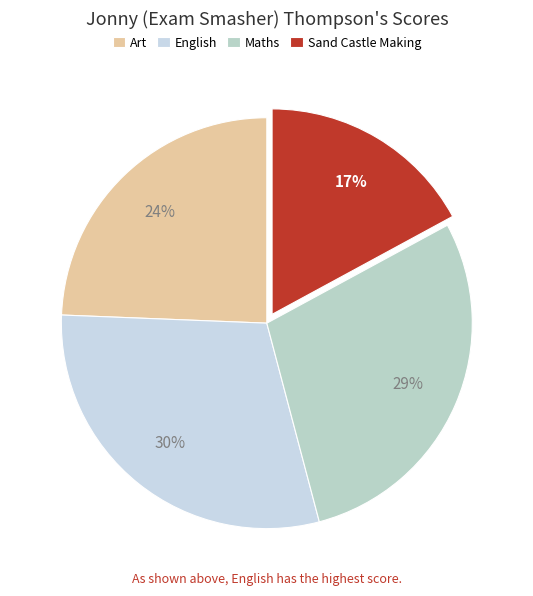

How much of the chart is everything except Art?

75.6%